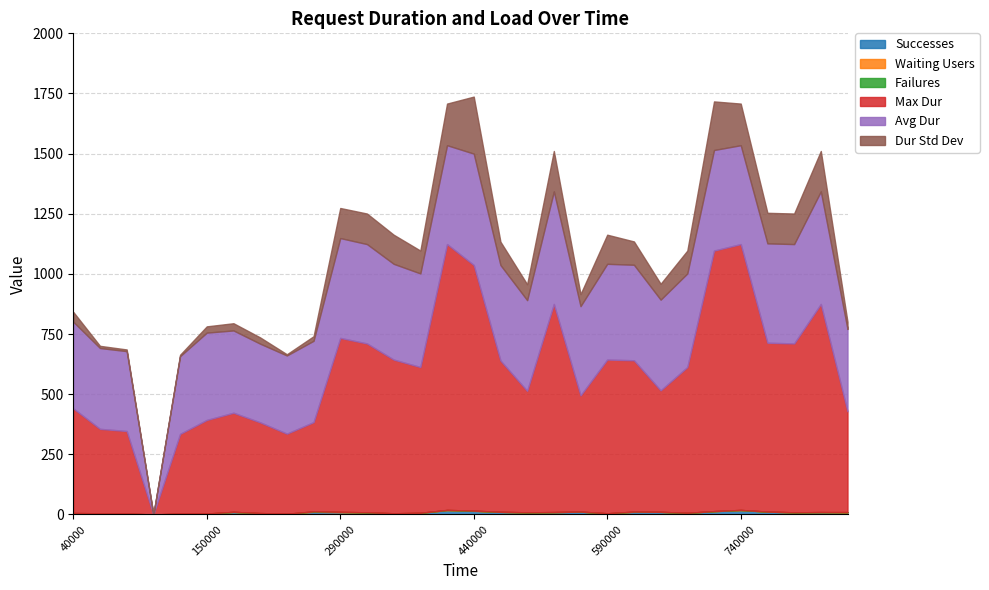

Rank the categories by Successes value from lowest to highest.

100000, 150000, 230000, 80000, 130000, 60000, 200000, 350000, 590000, 40000, 380000, 680000, 860000, 290000, 320000, 500000, 800000, 530000, 830000, 170000, 260000, 470000, 620000, 650000, 560000, 770000, 710000, 440000, 410000, 740000